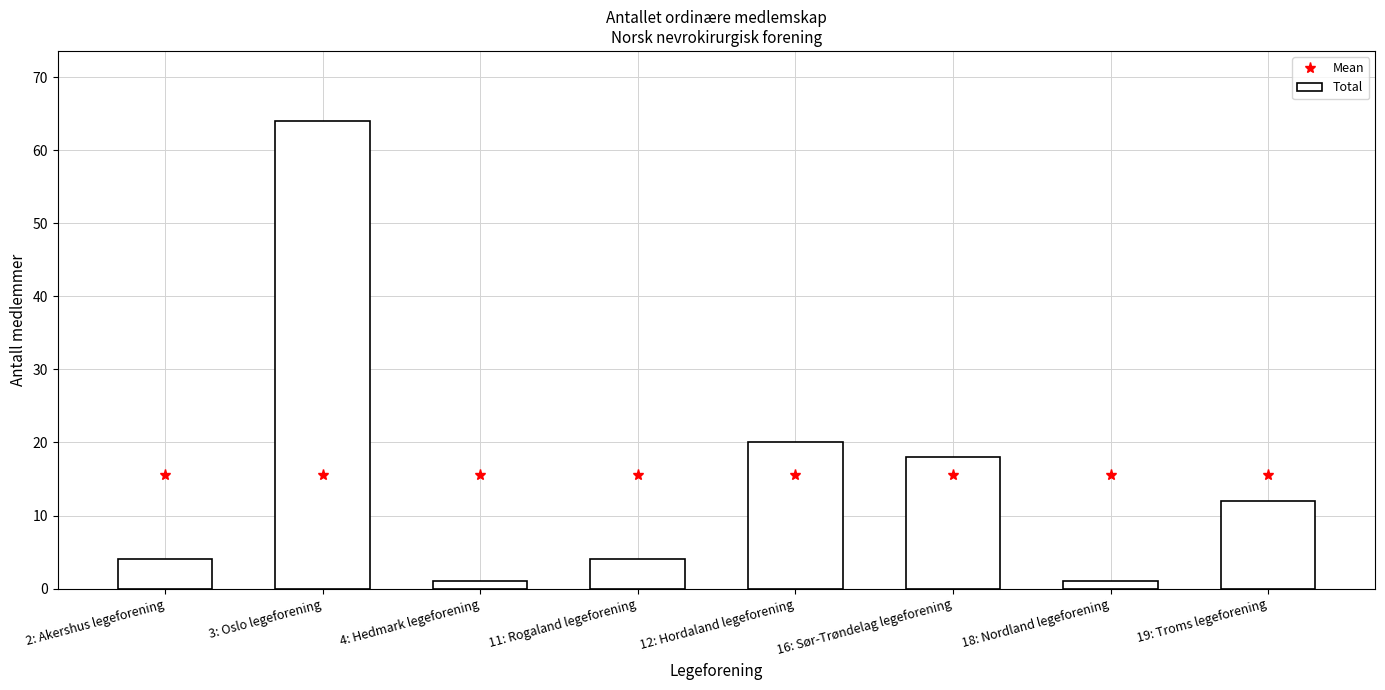

The Total series shows 0.7 at 18: Nordland legeforening. True or false?

False